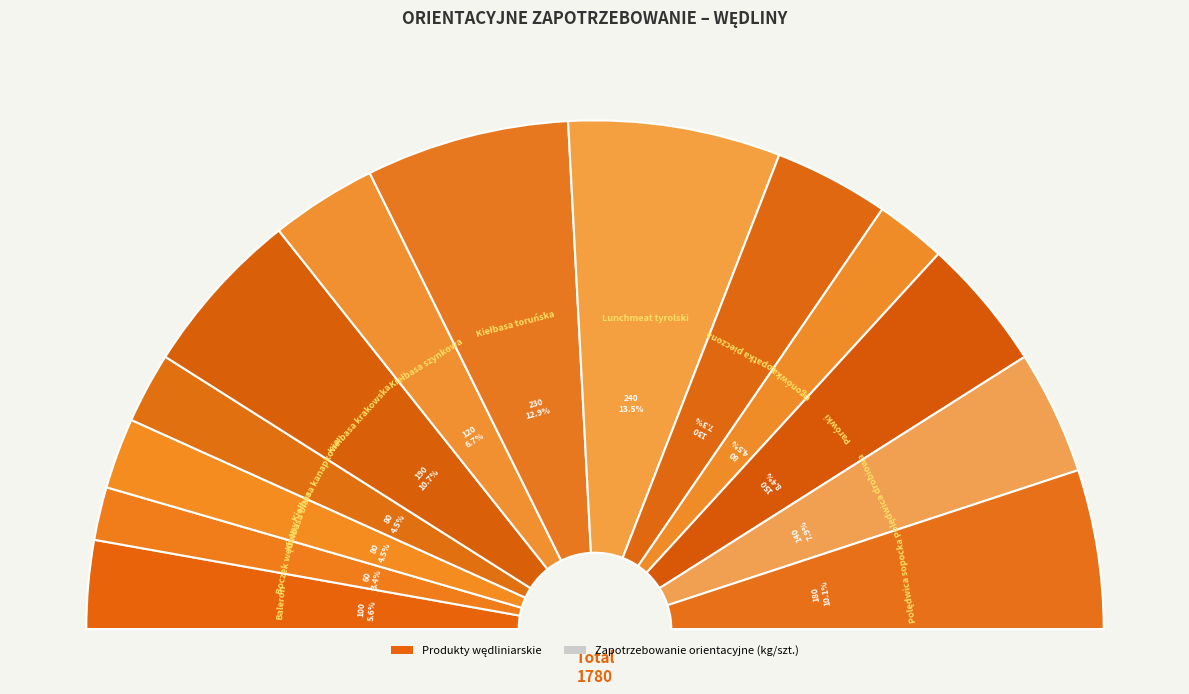

True or false: Kiełbasa kanapkowa accounts for 4% of the total.

True